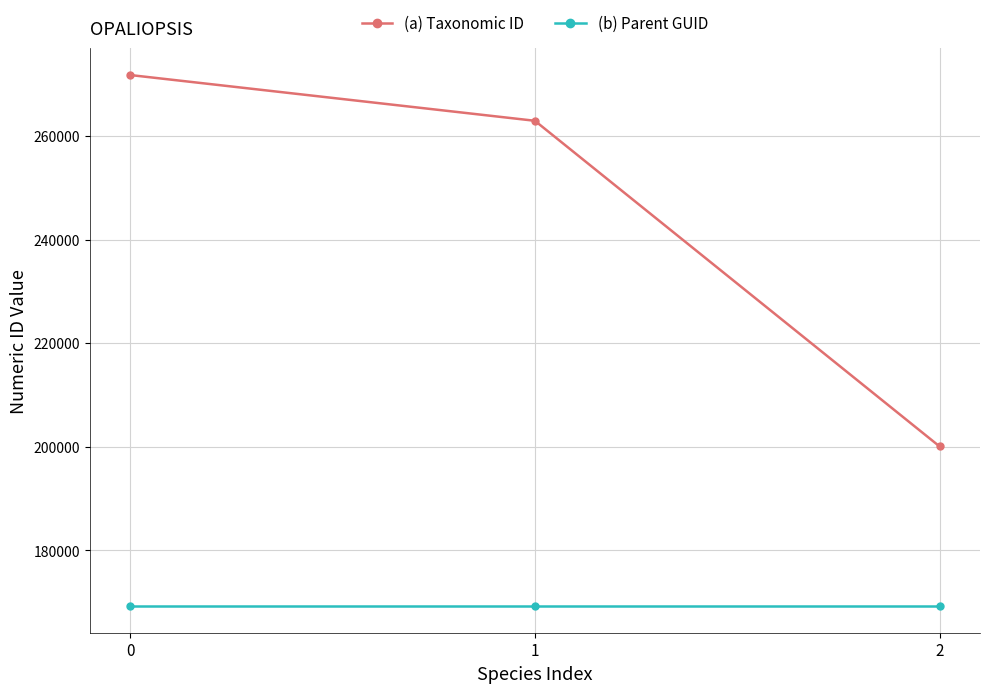

Which category has the lowest value in the (a) Taxonomic ID series?

2